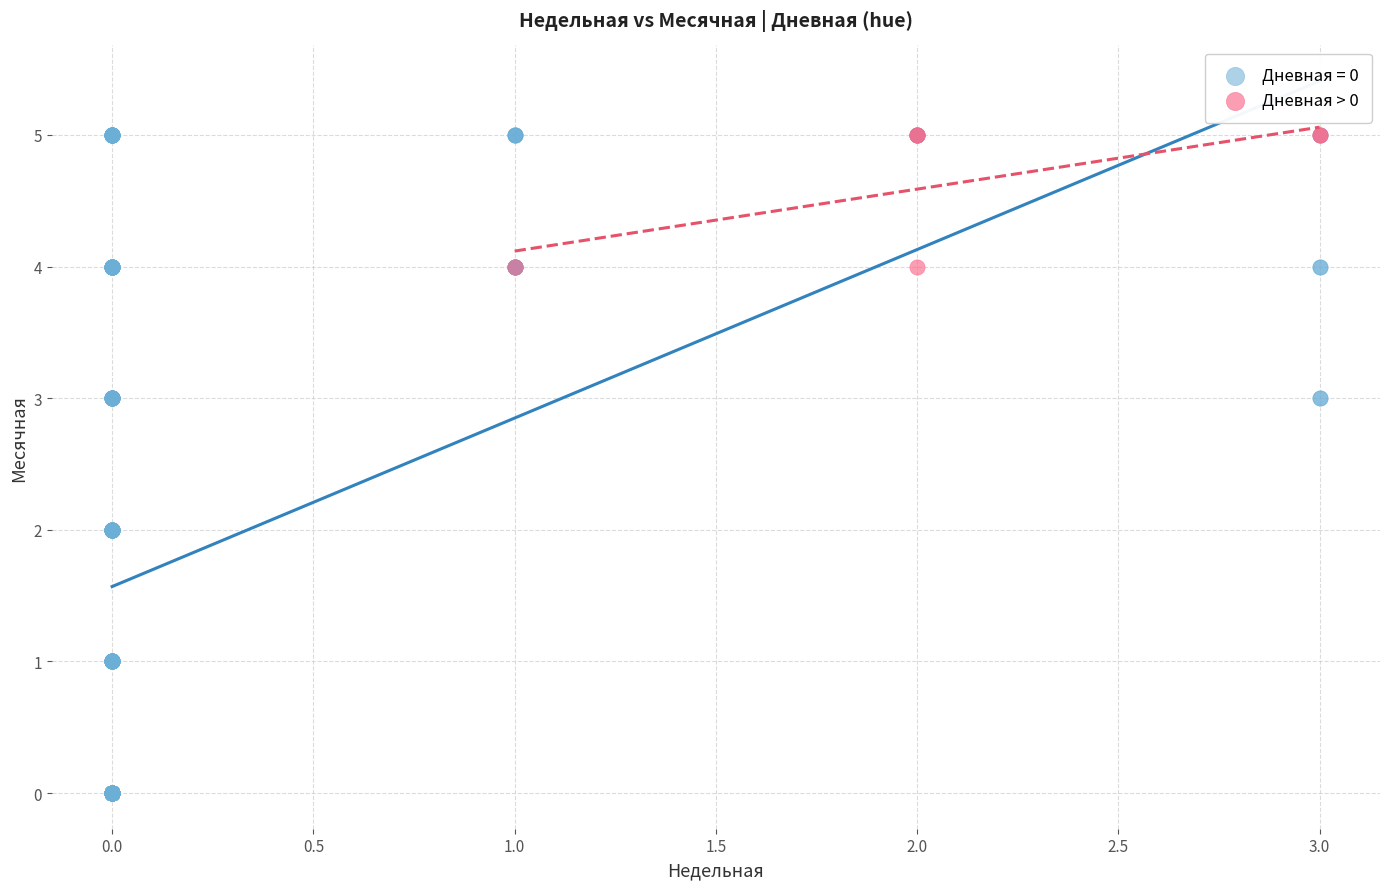

Which series has the largest Y range (max minus min)?

Дневная = 0